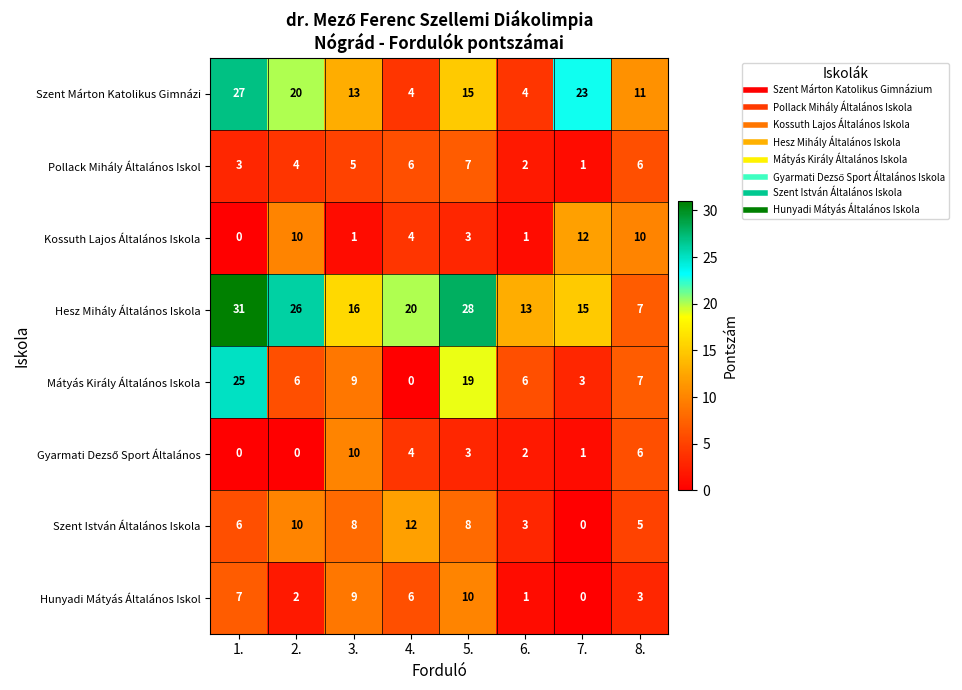

What is the difference between the Mátyás Király Általános Iskola values at 1. and 8.?

18